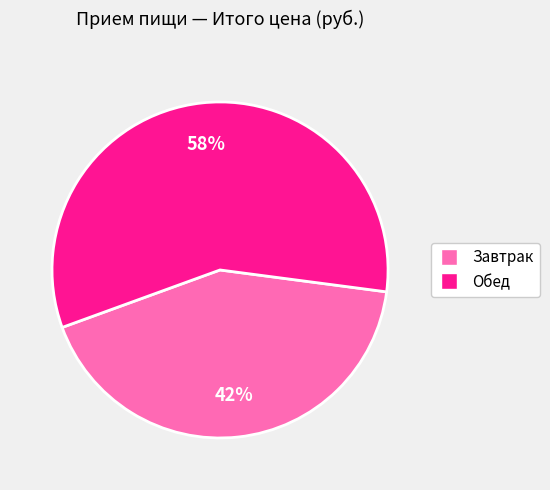

Between Завтрак and Обед, which is larger?

Обед